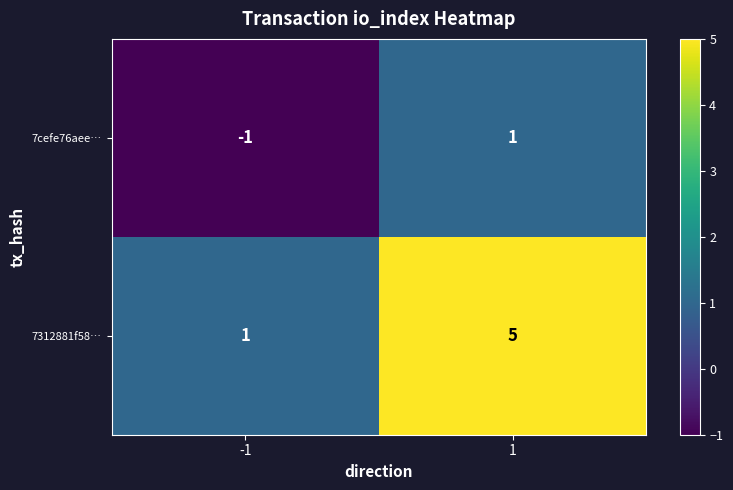

What is the total value across all series at 1?

6